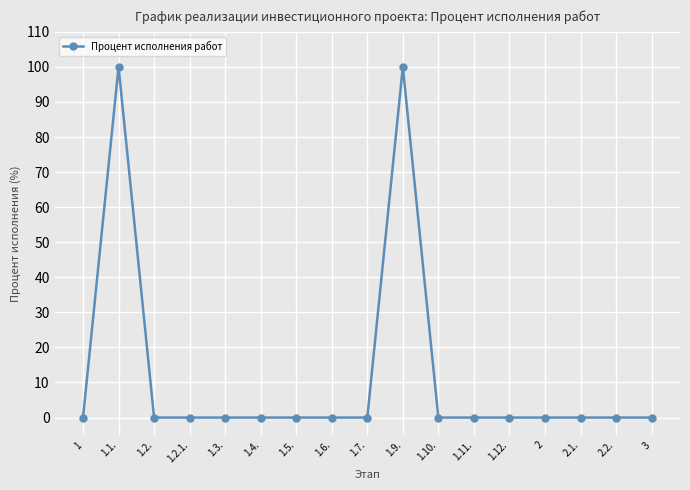

True or false: the data has more than 0 interior local peaks.

True